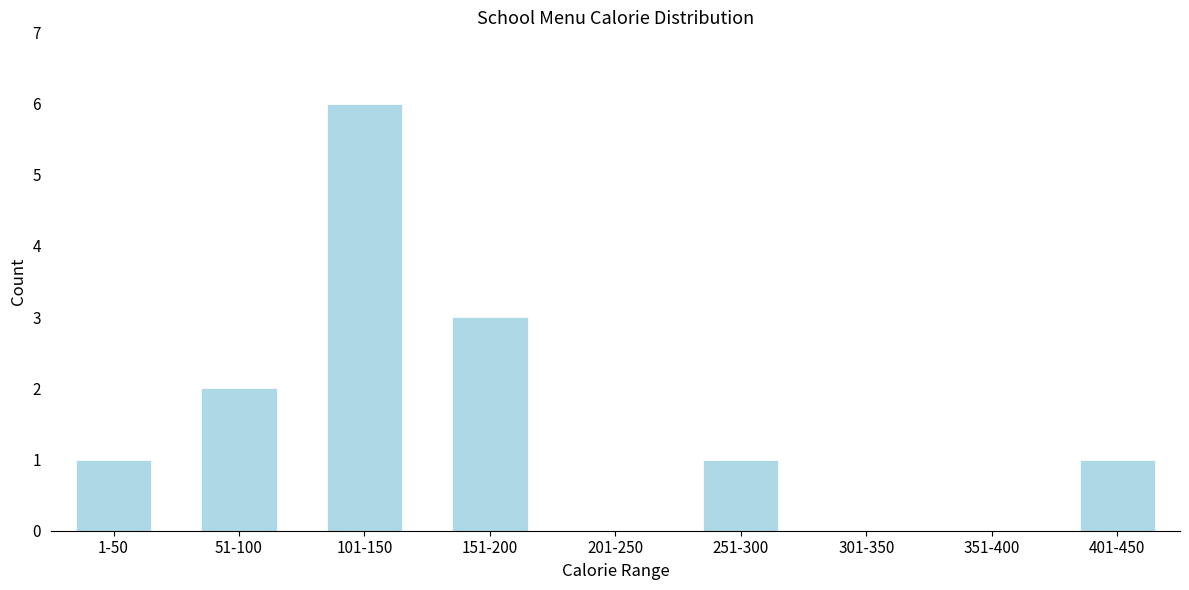

Reading left to right, what are all the values shown in this chart?

1-50=1	51-100=2	101-150=6	151-200=3	201-250=0	251-300=1	301-350=0	351-400=0	401-450=1